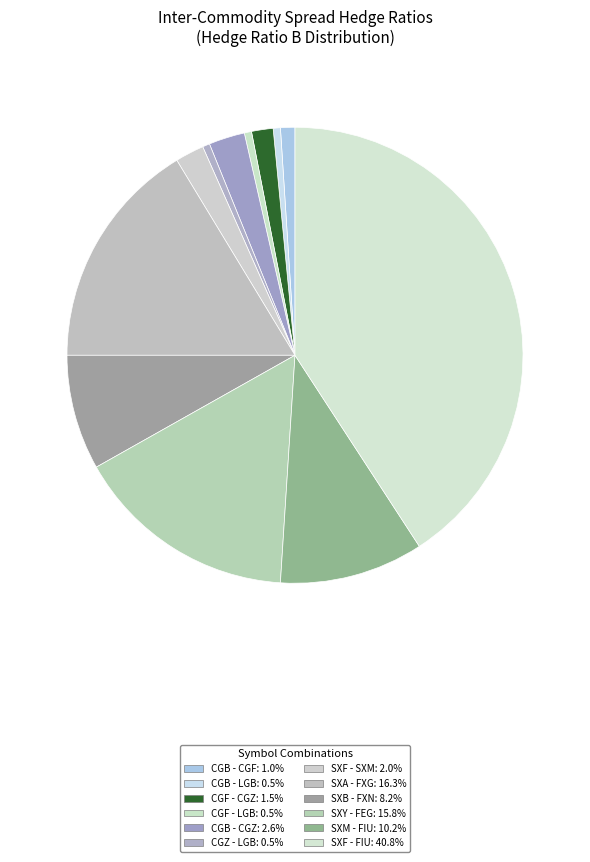

Count the number of slices in the pie.

12